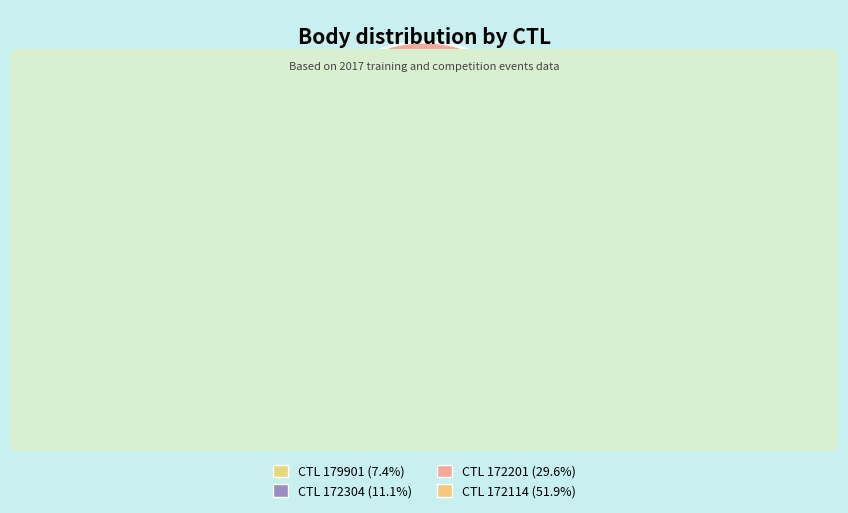

To the nearest percent, what is the difference between the largest and smallest slice percentages?

44%